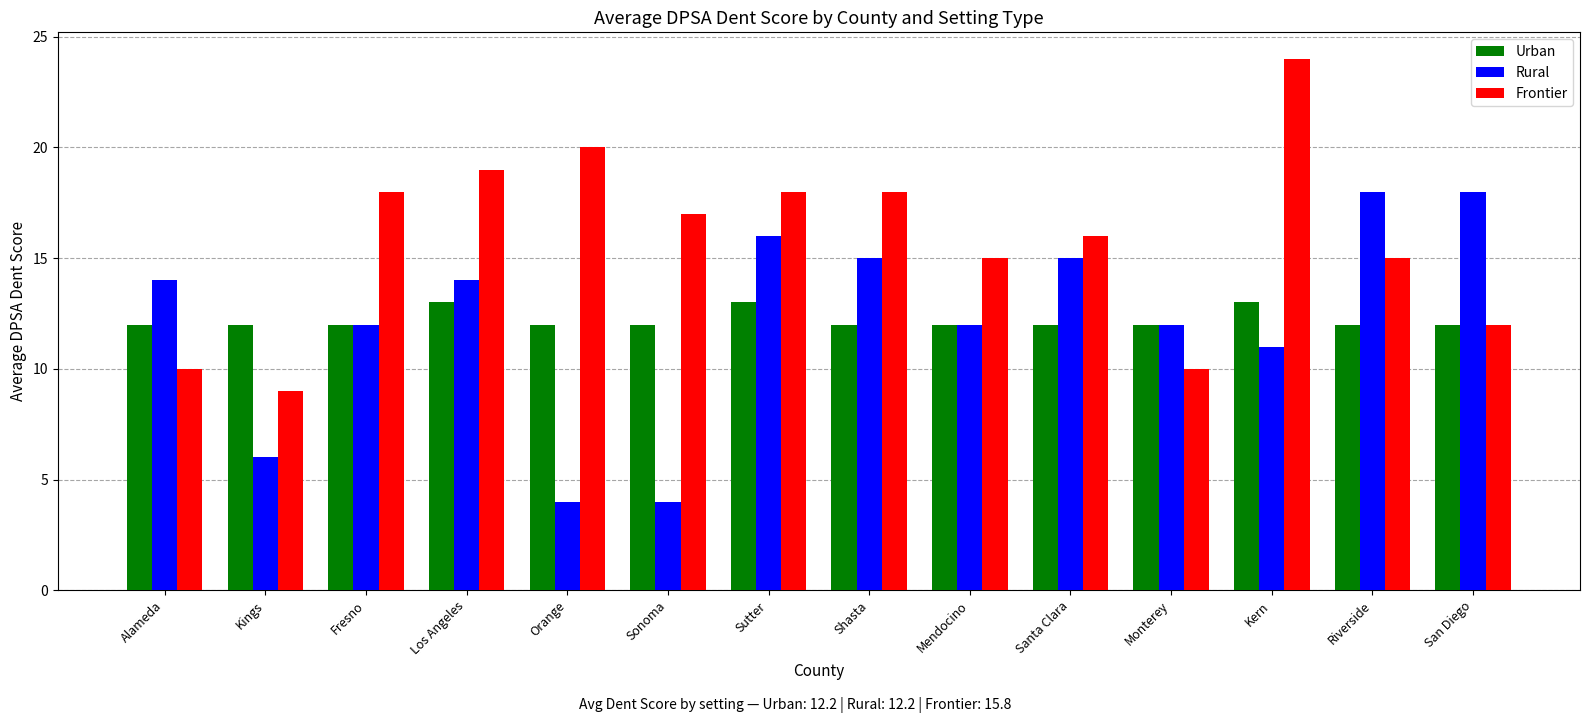

What is the spread (max minus min) of values at Orange?

16